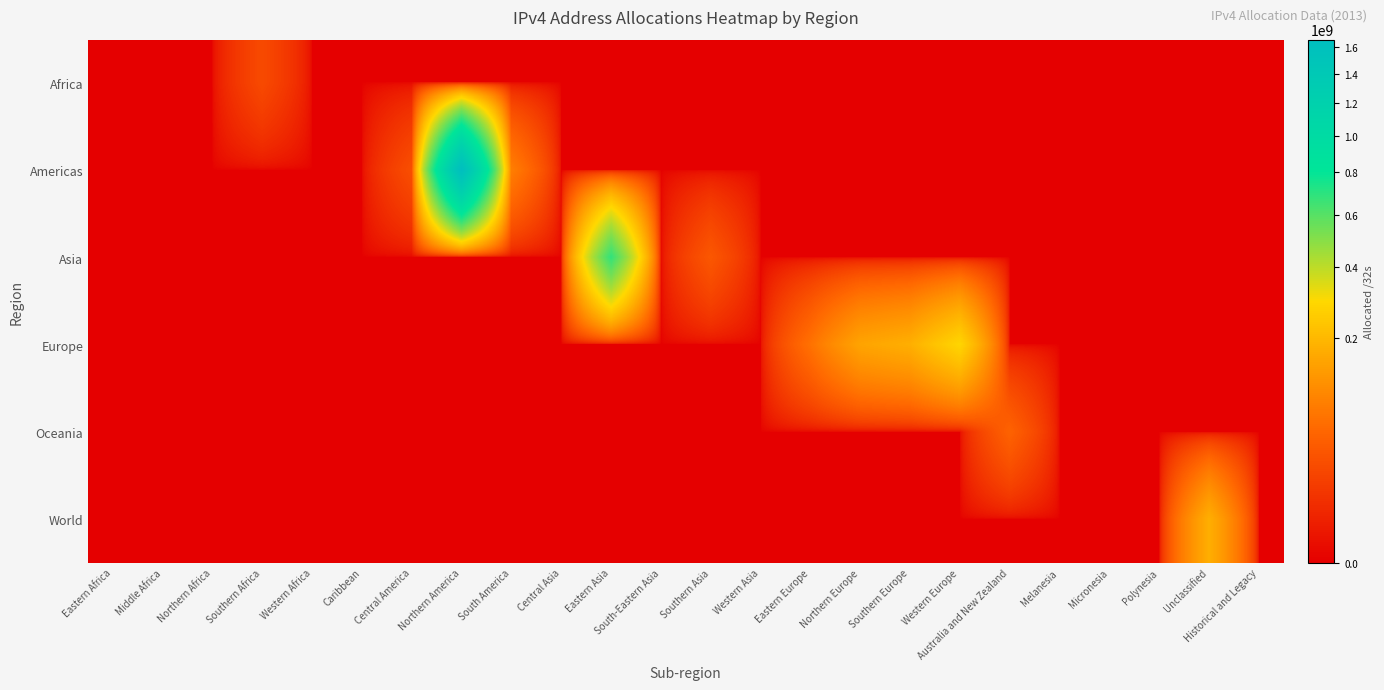

Which category has the highest value across all series?

Northern America